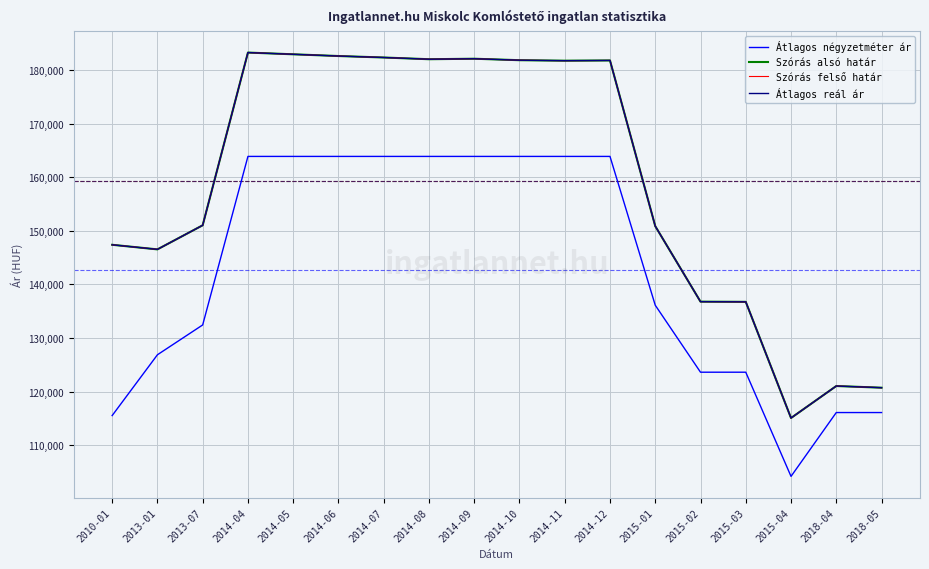

Read the Szórás felső határ value at 2013-01, to the nearest 10.

146540